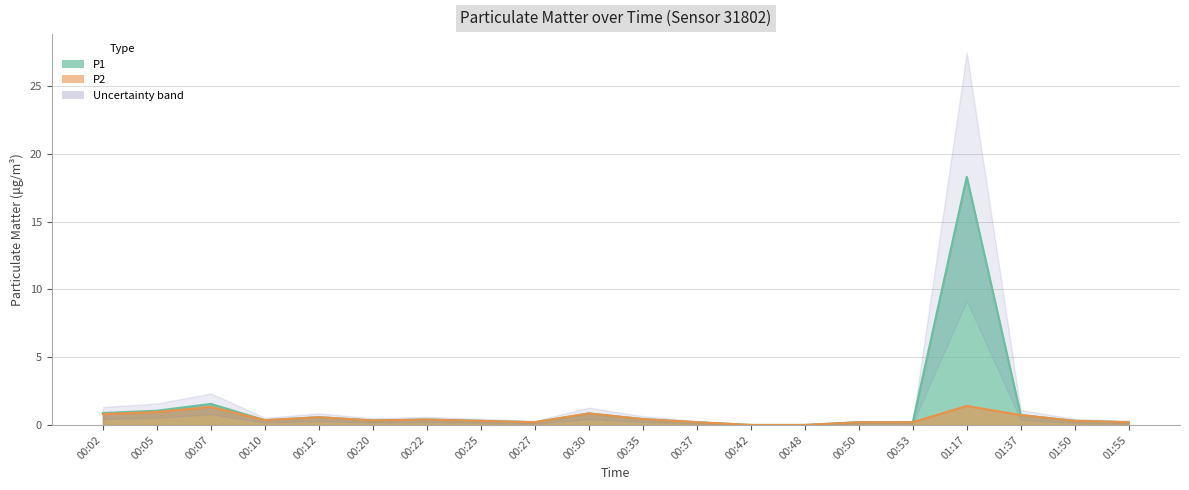

True or false: P1 has more than 2 interior local peaks.

True